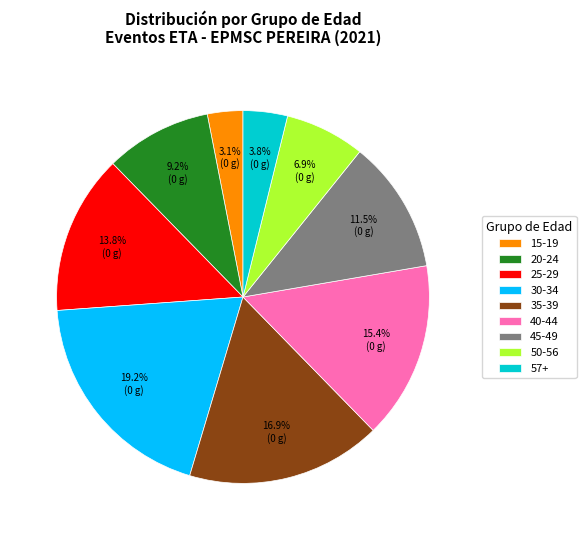

Do 50-56 and 40-44 together represent more than half of the pie?

No